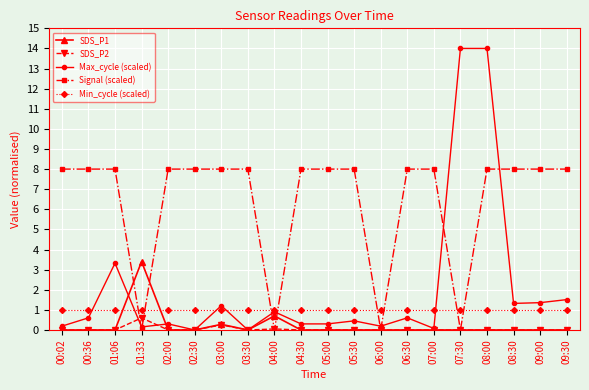

At which label does SDS_P1 reach its peak?

01:33